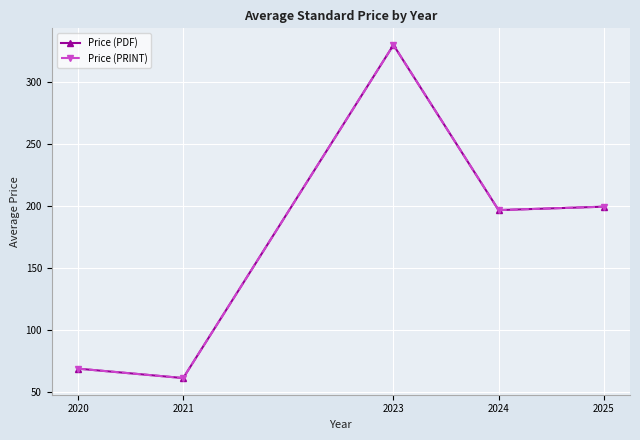

Rank the series by their maximum value, from highest to lowest.

Price (PDF), Price (PRINT)